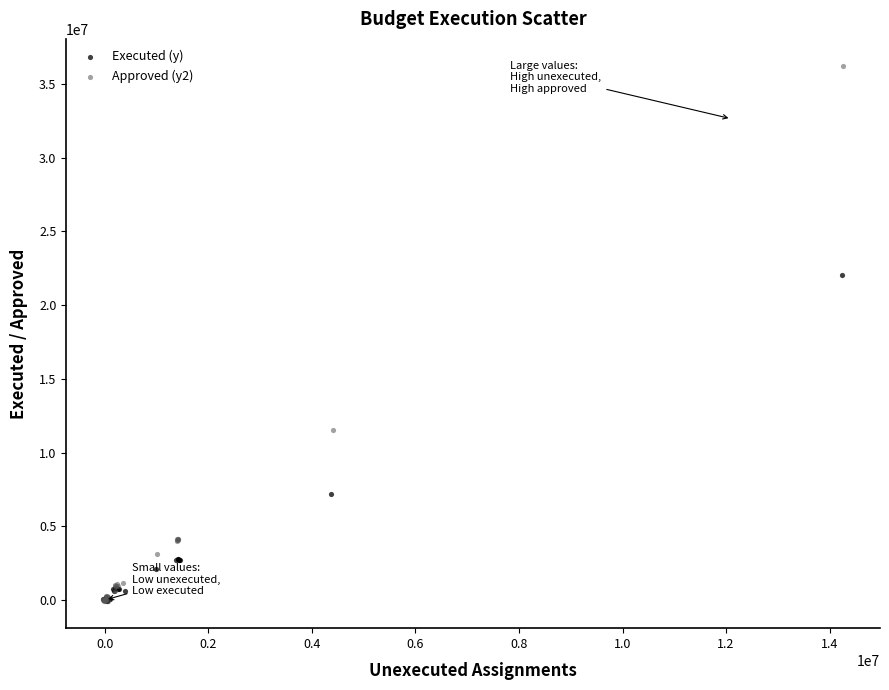

Which series reaches the maximum Y coordinate?

Approved (y2)